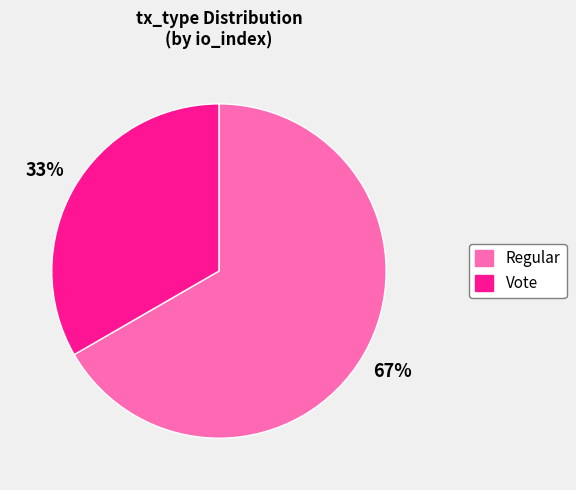

Between Regular and Vote, which is larger?

Regular